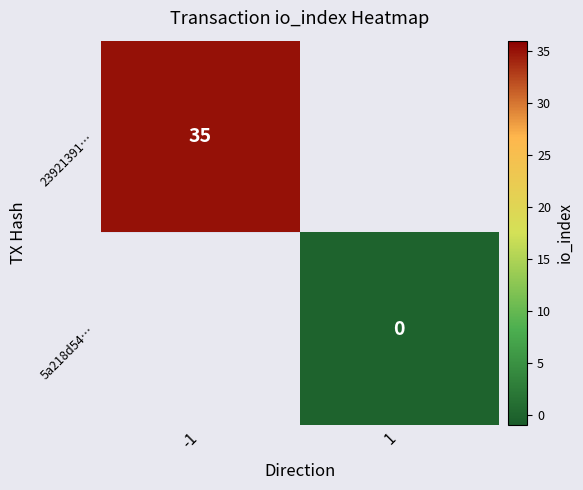

At which label is 23921391… closest to 35?

-1